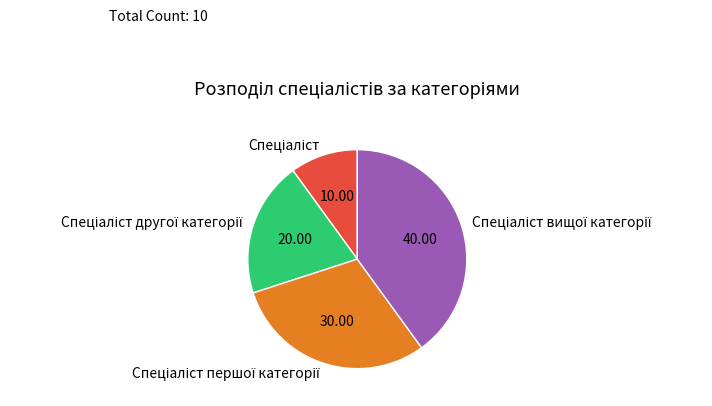

Does any single category account for the majority?

No